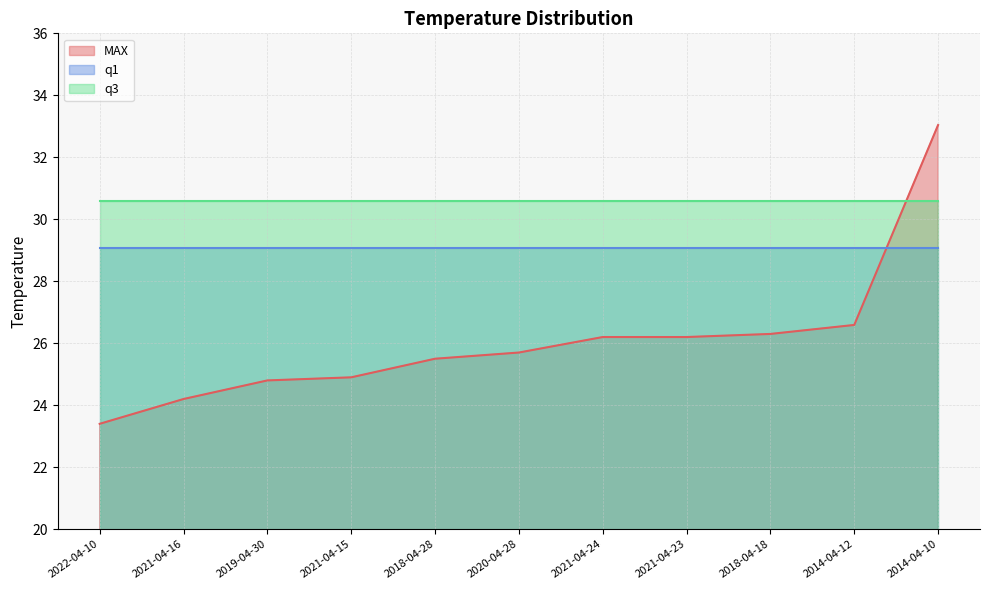

Which series has the largest total across all categories?

q3